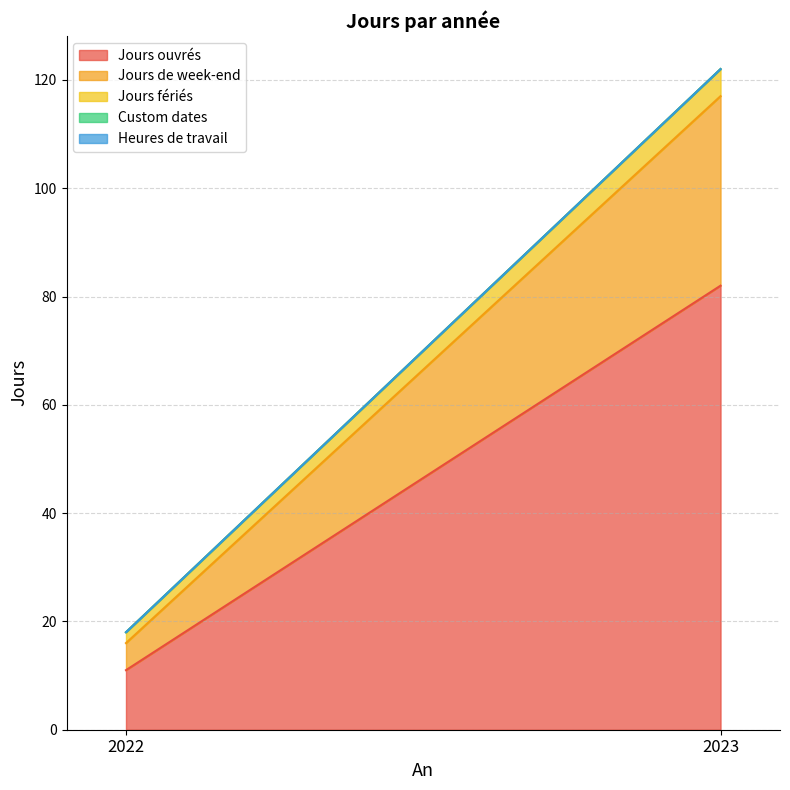

List the series in order of their peak value, lowest first.

Custom dates, Heures de travail, Jours fériés, Jours de week-end, Jours ouvrés